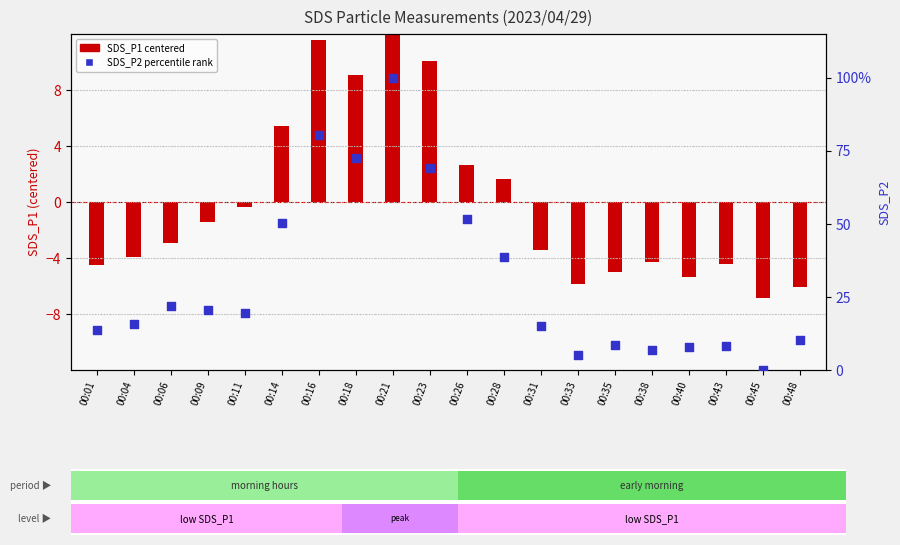

Which series reaches the minimum Y coordinate?

SDS_P1 (centered)